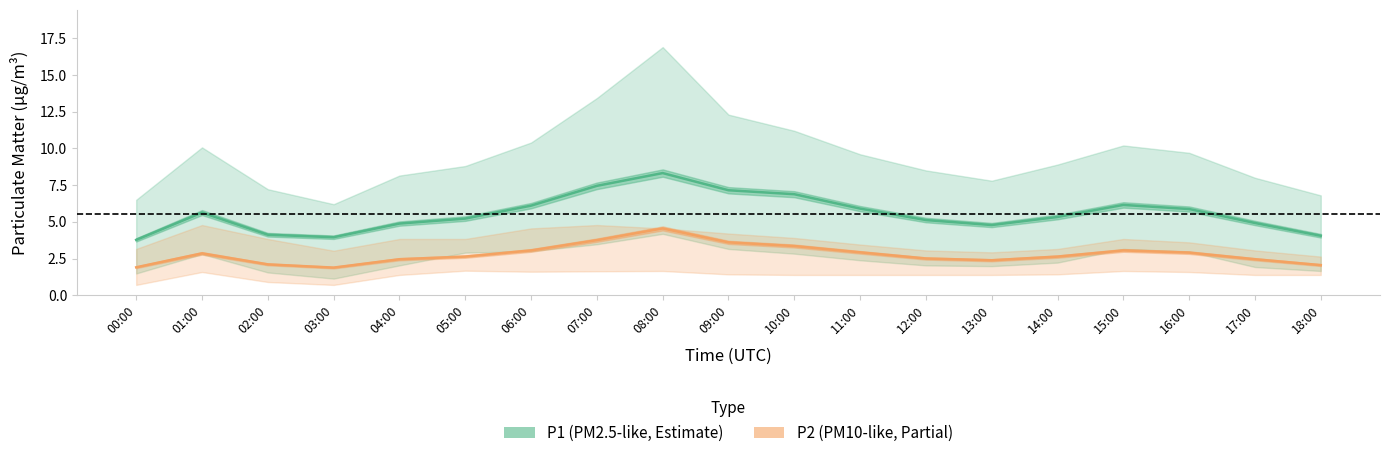

How many data points in P1 (PM2.5-like) are less than 5?

7